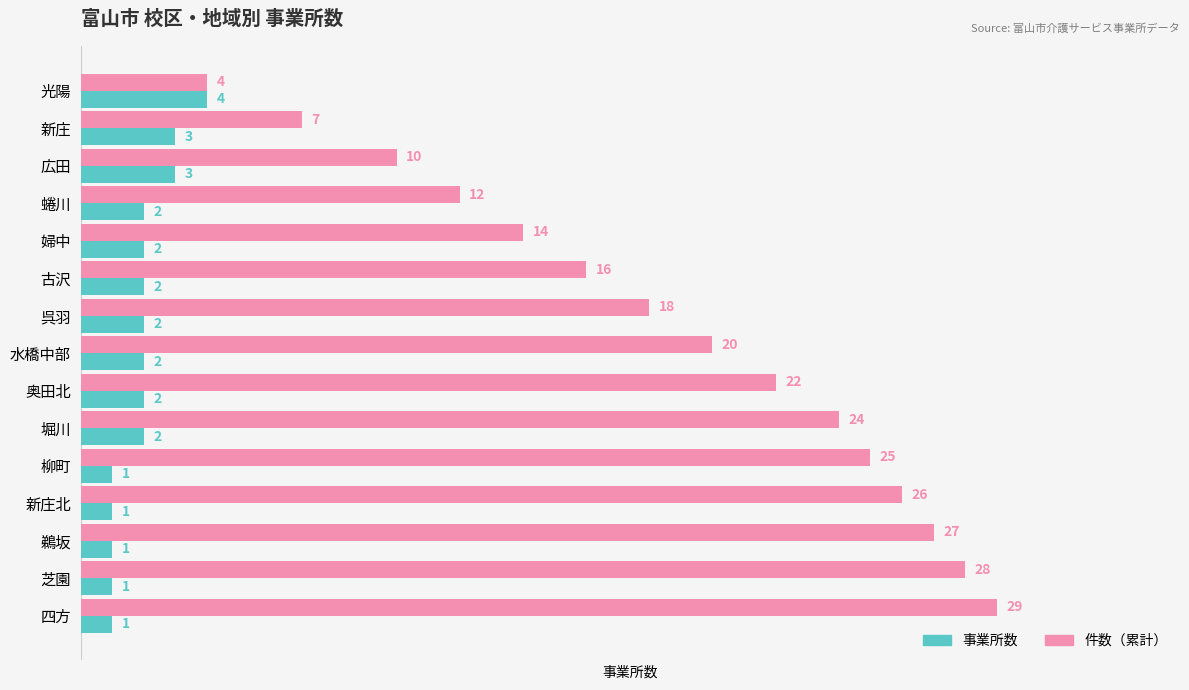

At which category is the sum across all series the highest?

四方